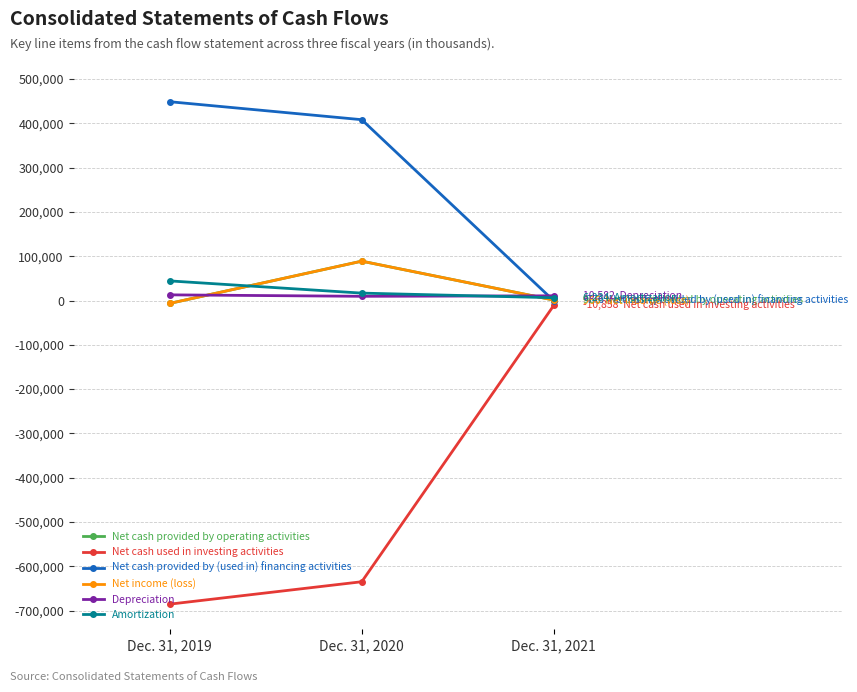

At which label is Net cash used in investing activities closest to -348241?

Dec. 31, 2020